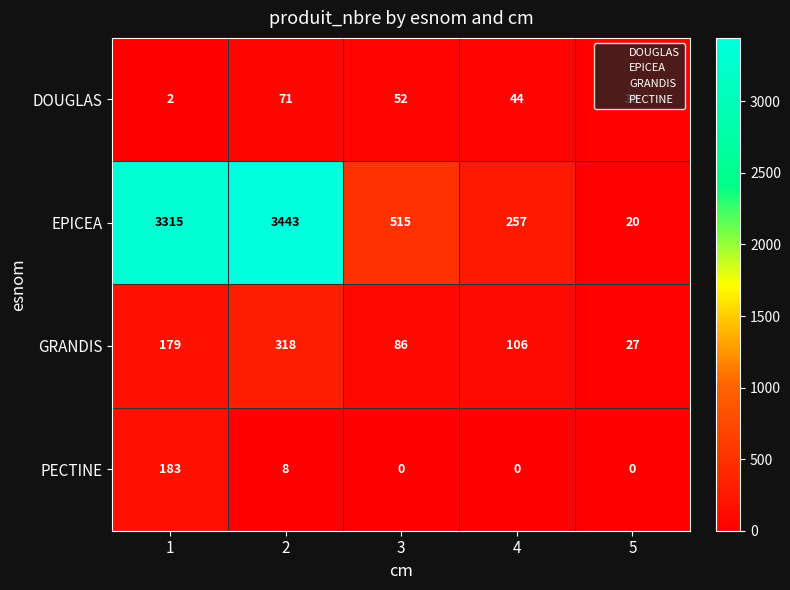

What is the maximum value shown in the chart?

3443